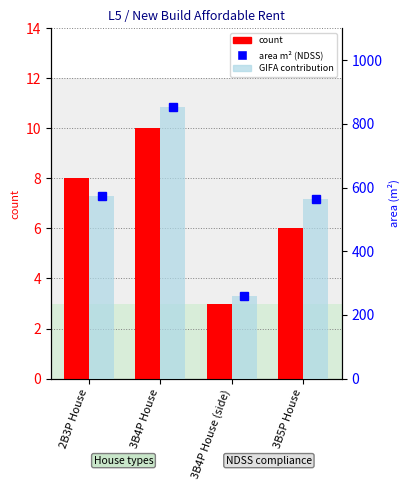

Count the number of data series in this chart.

2